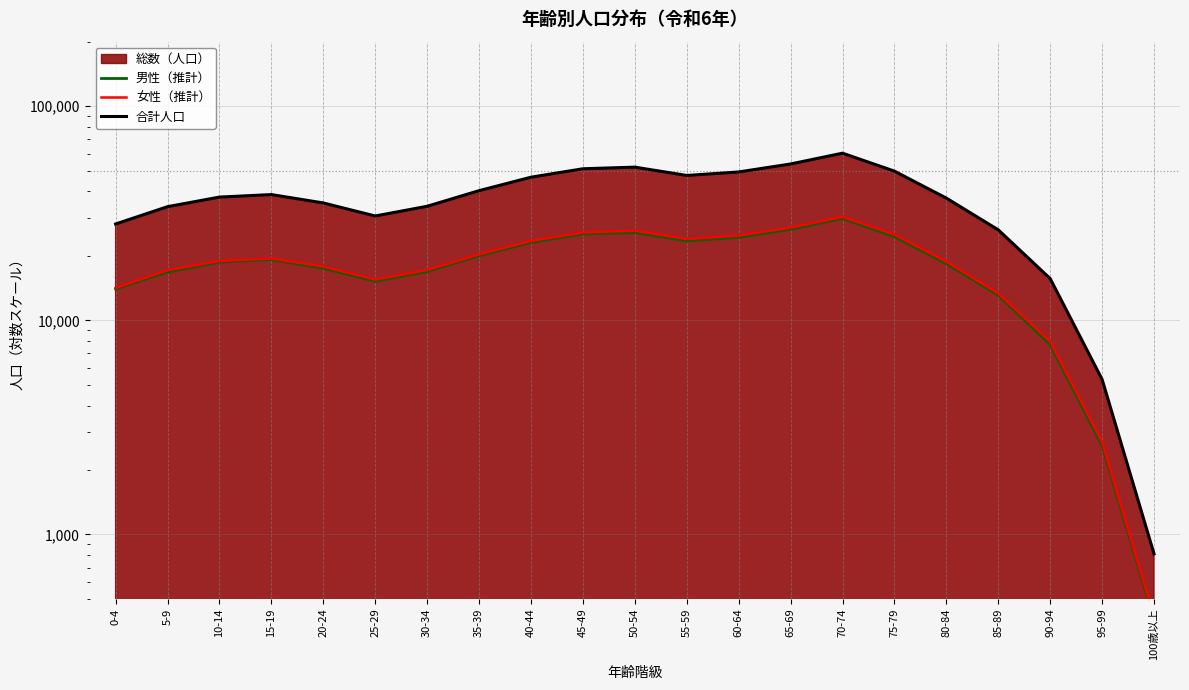

At which category does 男性（推計） reach its first local valley?

25-29